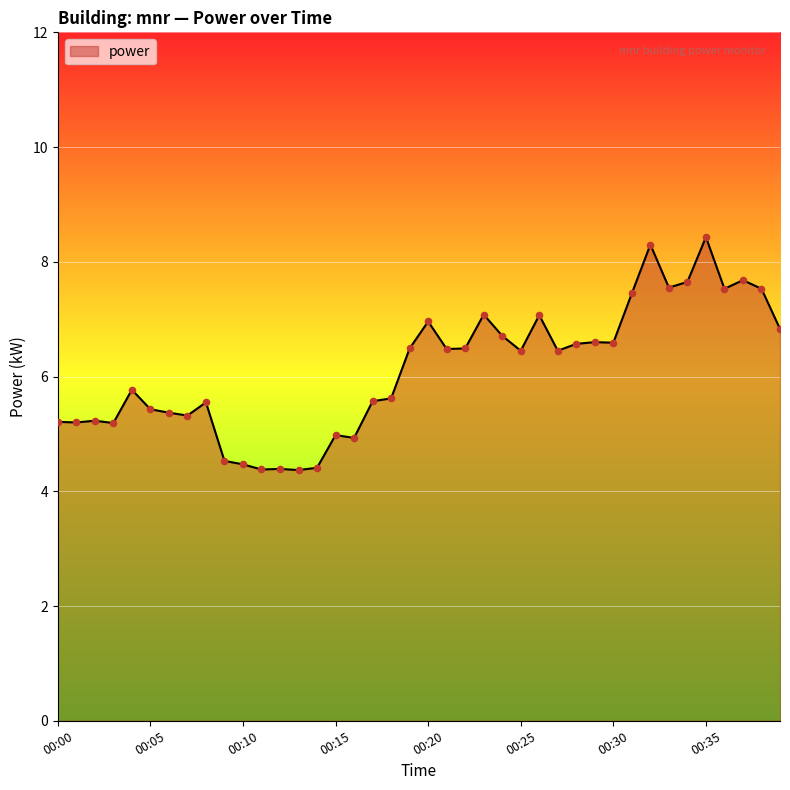

What is the difference between the maximum and minimum values?

4.1